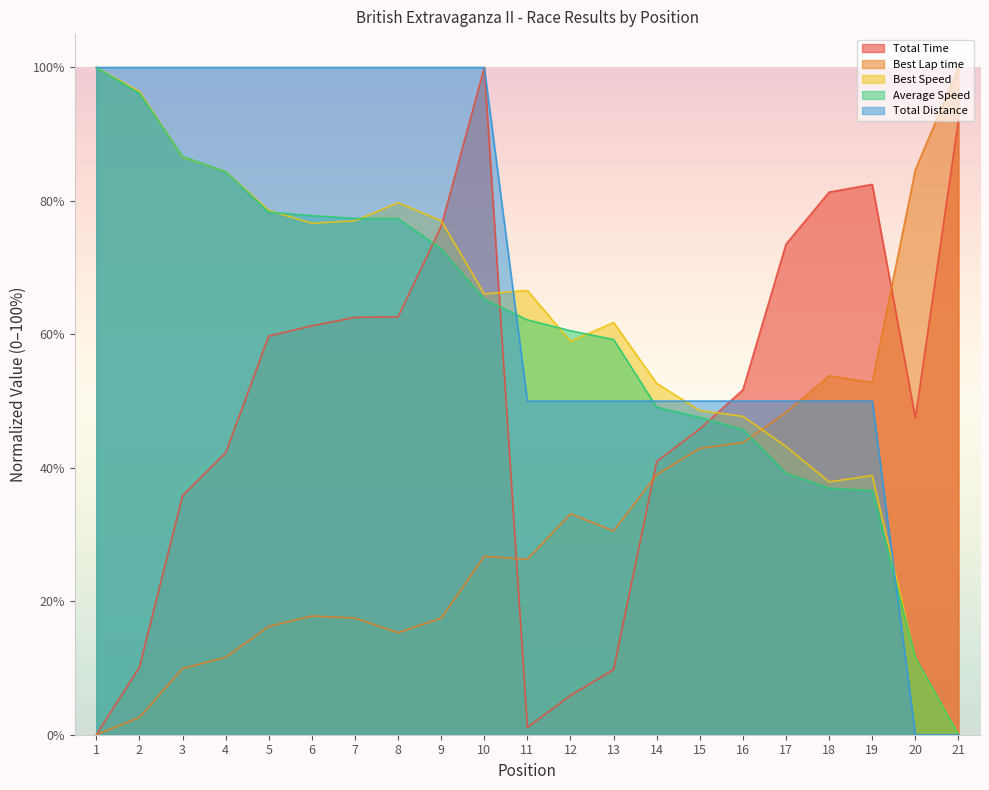

True or false: Average Speed has more than 0 points higher than both neighbors.

False